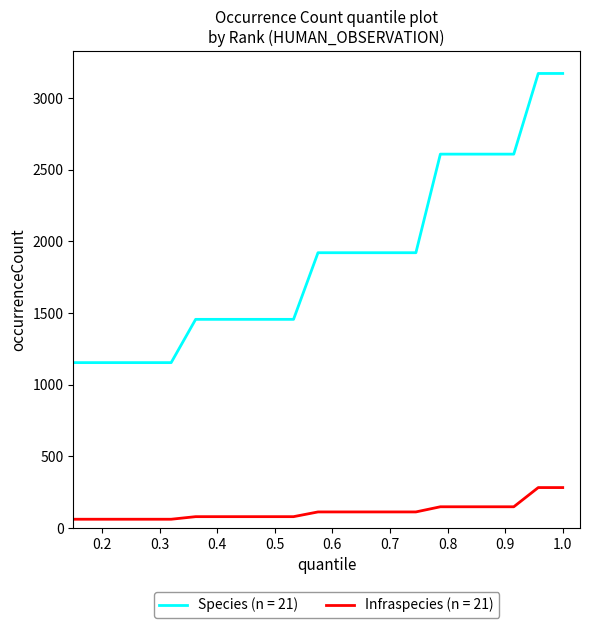

Which series has the largest range (max minus min)?

Species (n = 21)